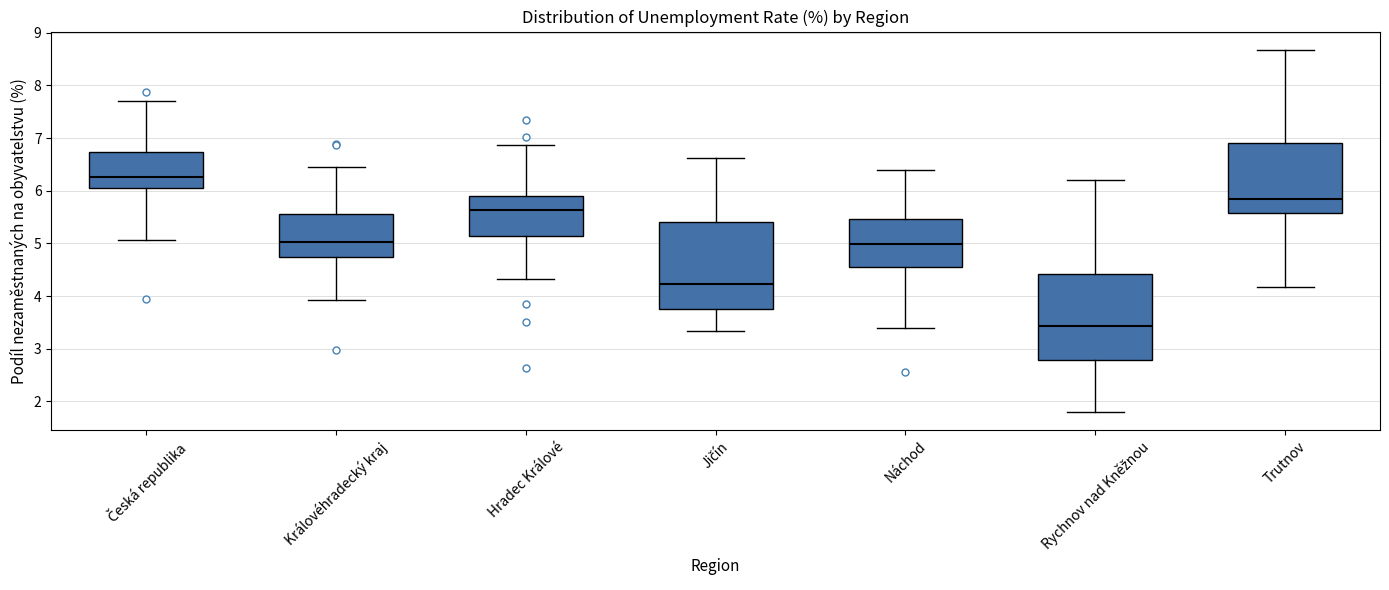

Where does the lower whisker of the box for Rychnov nad Kněžnou end on the y-axis? The values are not printed on the chart, so give them approximately, as read against the axis.

1.8